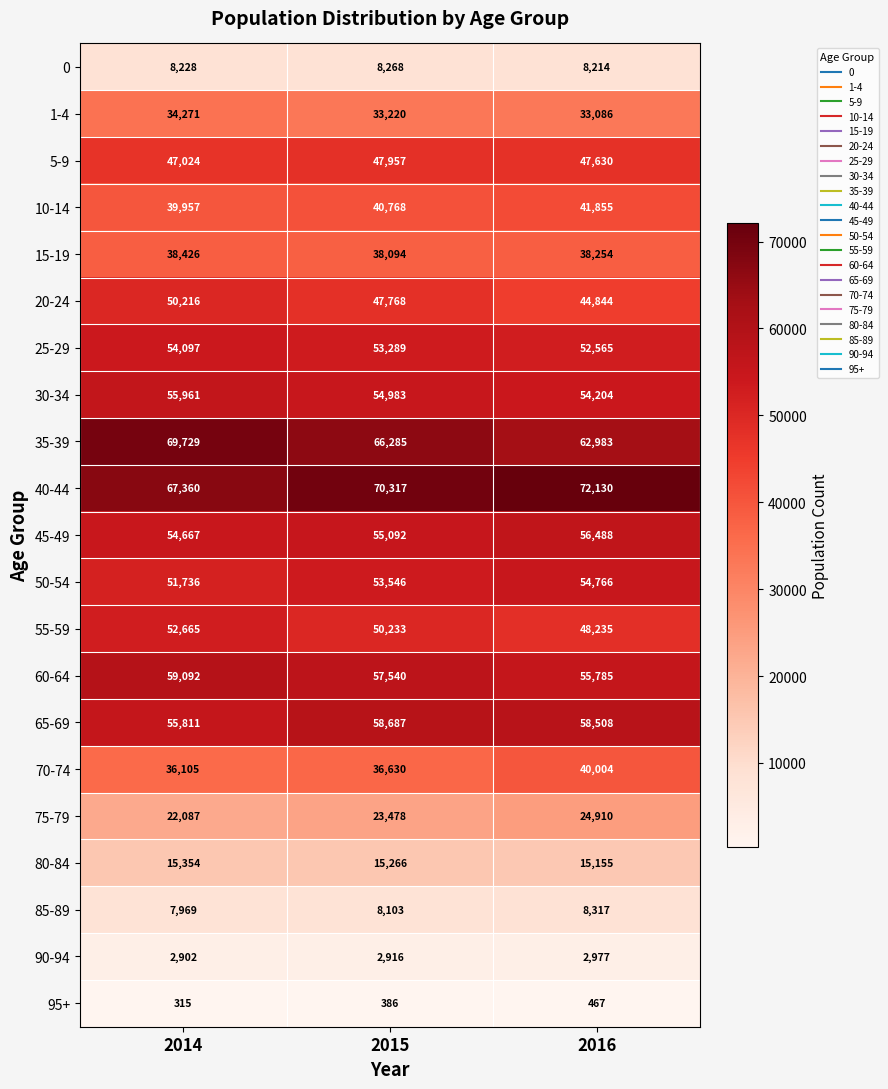

Is it true that 35-39 equals 101343 at 2014?

False